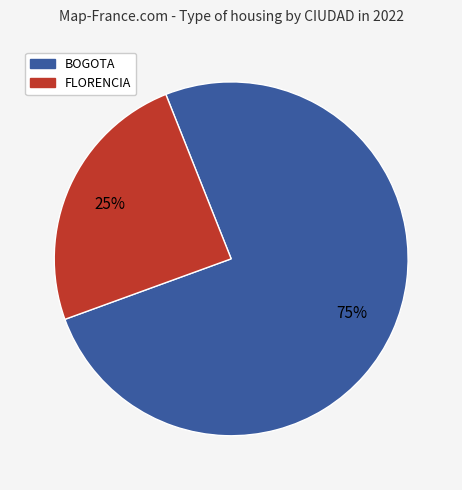

To the nearest percent, what is the average slice percentage?

50%